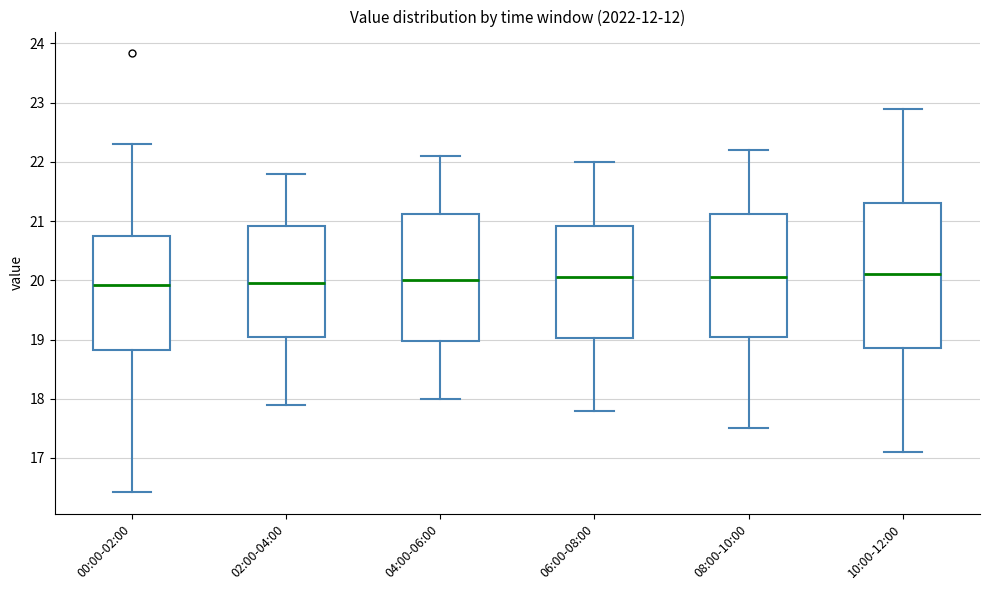

Comparing the boxes themselves (not the whiskers), which one is the tallest?

10:00-12:00